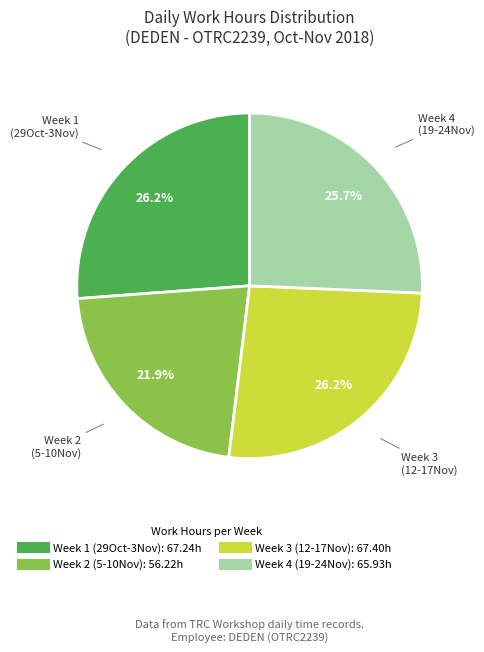

Is there a majority slice in this chart?

No